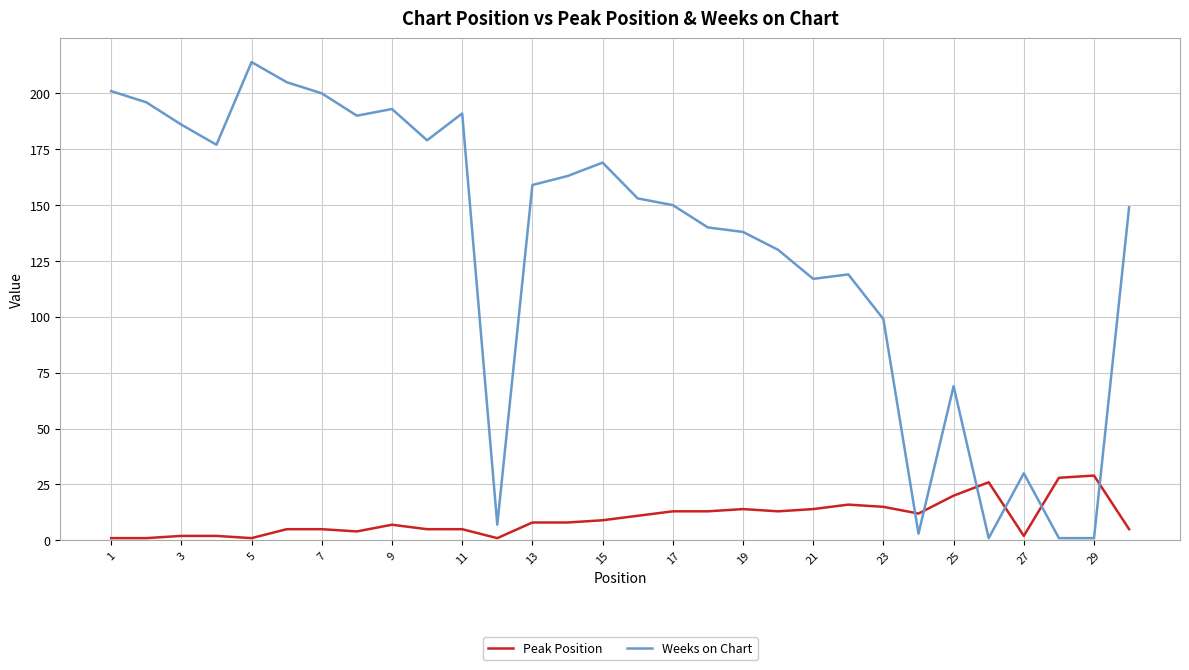

Reading right to left, list all the values displayed in this chart.

Peak Position: 5	29	28	2	26	20	12	15	16	14	13	14	13	13	11	9	8	8	1	5	5	7	4	5	5	1	2	2	1	1
Weeks on Chart: 149	1	1	30	1	69	3	99	119	117	130	138	140	150	153	169	163	159	7	191	179	193	190	200	205	214	177	186	196	201